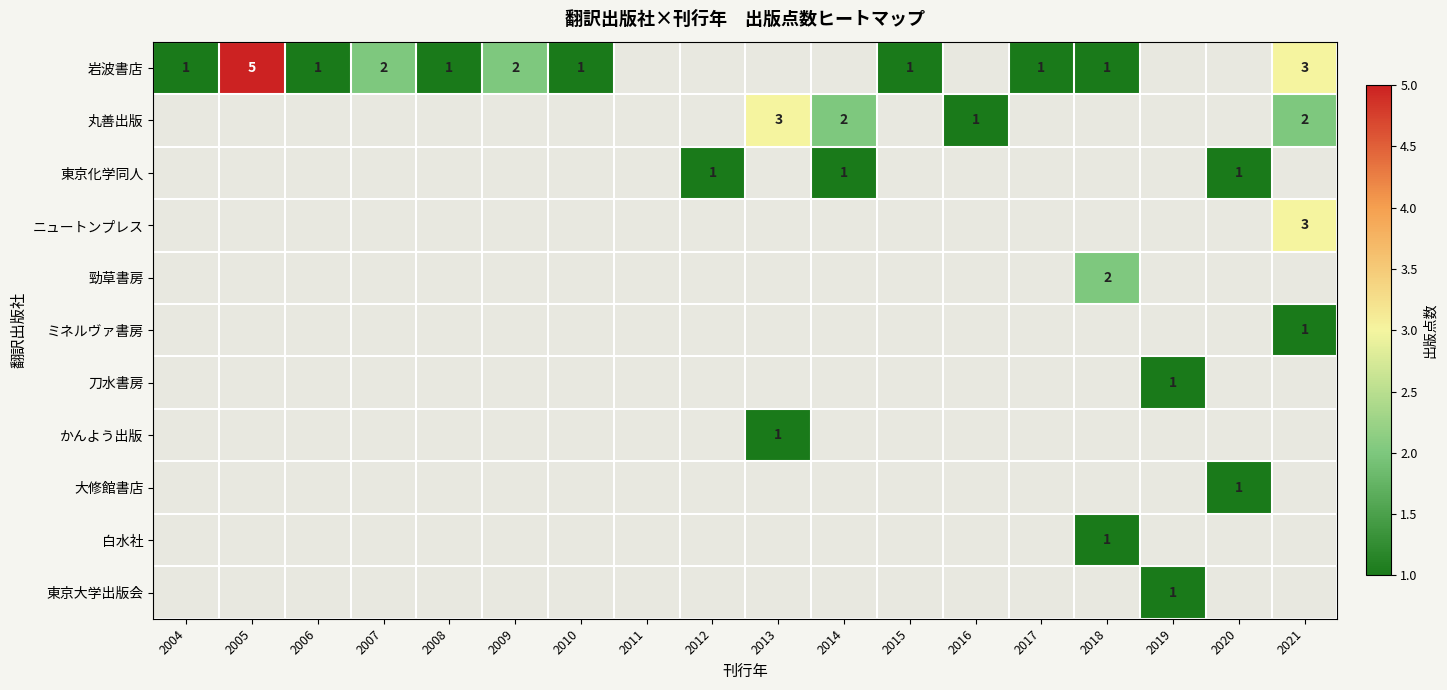

The value of 岩波書店 at 2018 is 1.0. True or false?

True